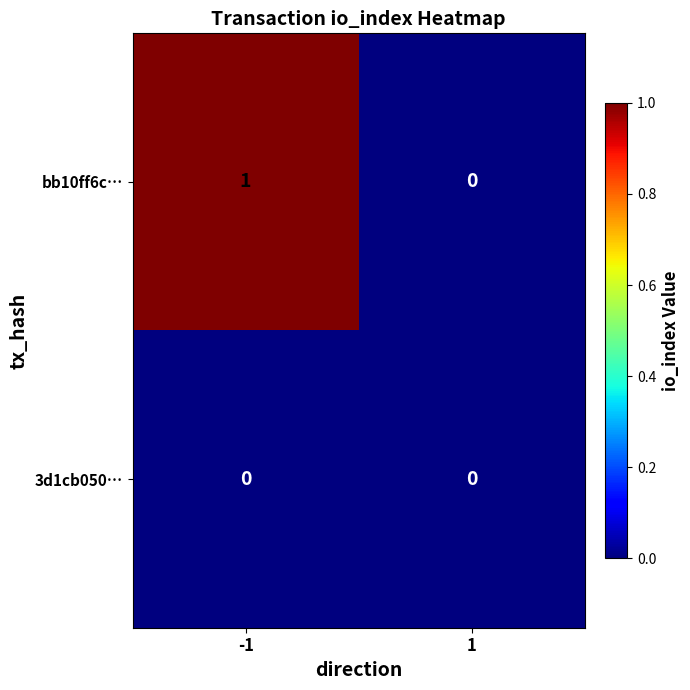

Rank the categories by bb10ff6c… value from highest to lowest.

-1, 1